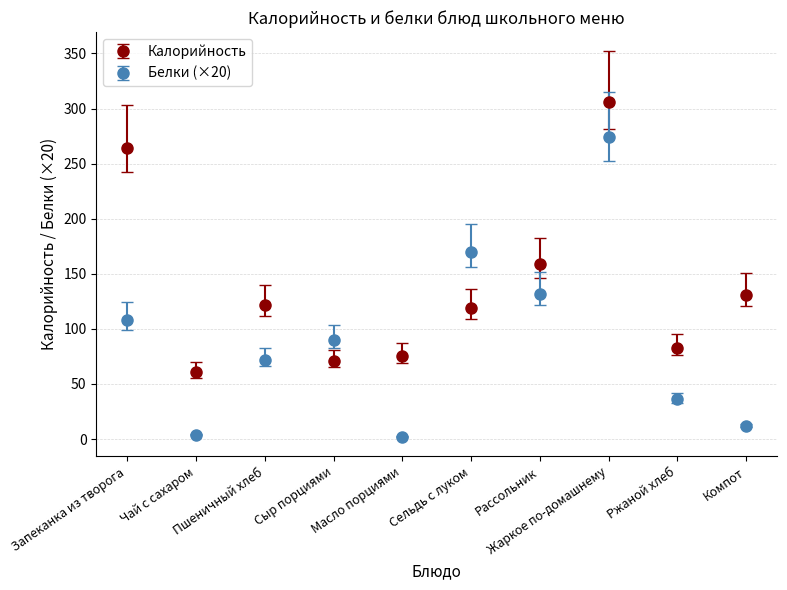

At which label does Калорийность reach its peak?

Жаркое по-домашнему